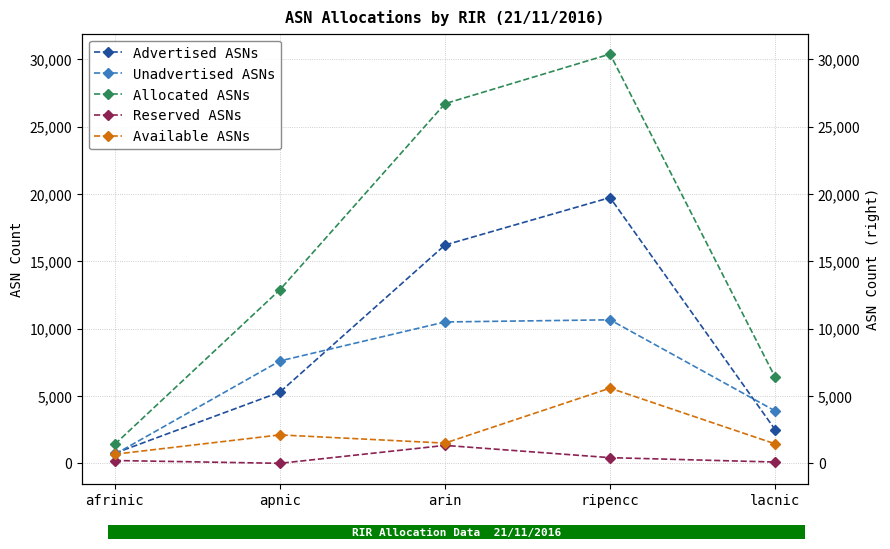

In Advertised ASNs, how many points are higher than both neighbors (excluding endpoints)?

1